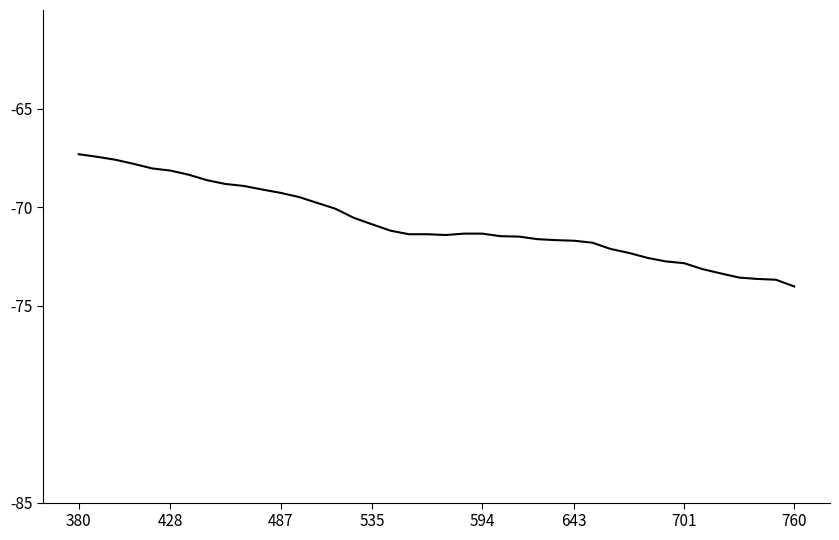

What is the difference between the maximum and minimum values?

6.7